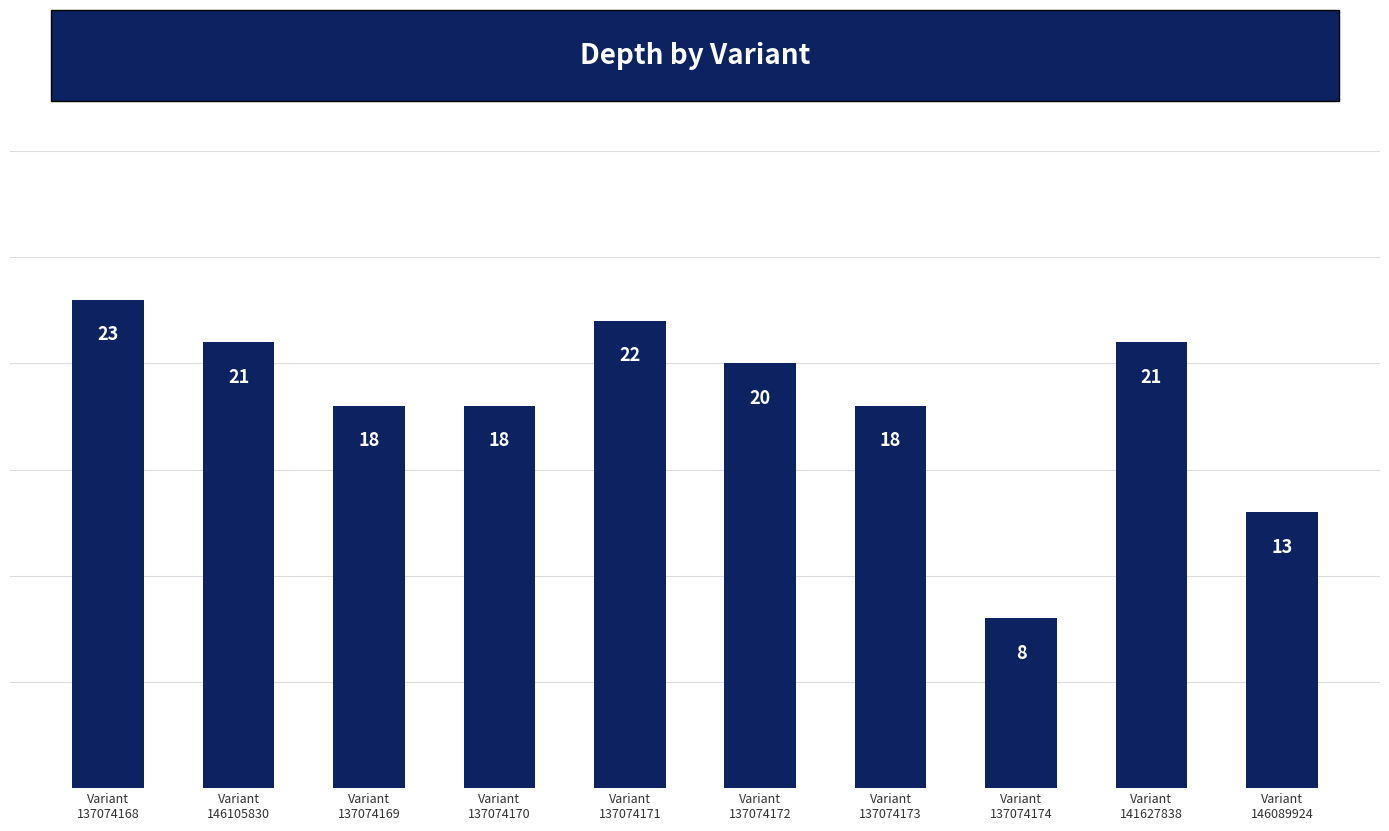

What is the difference between the values at Variant
146089924 and Variant
137074168?

10